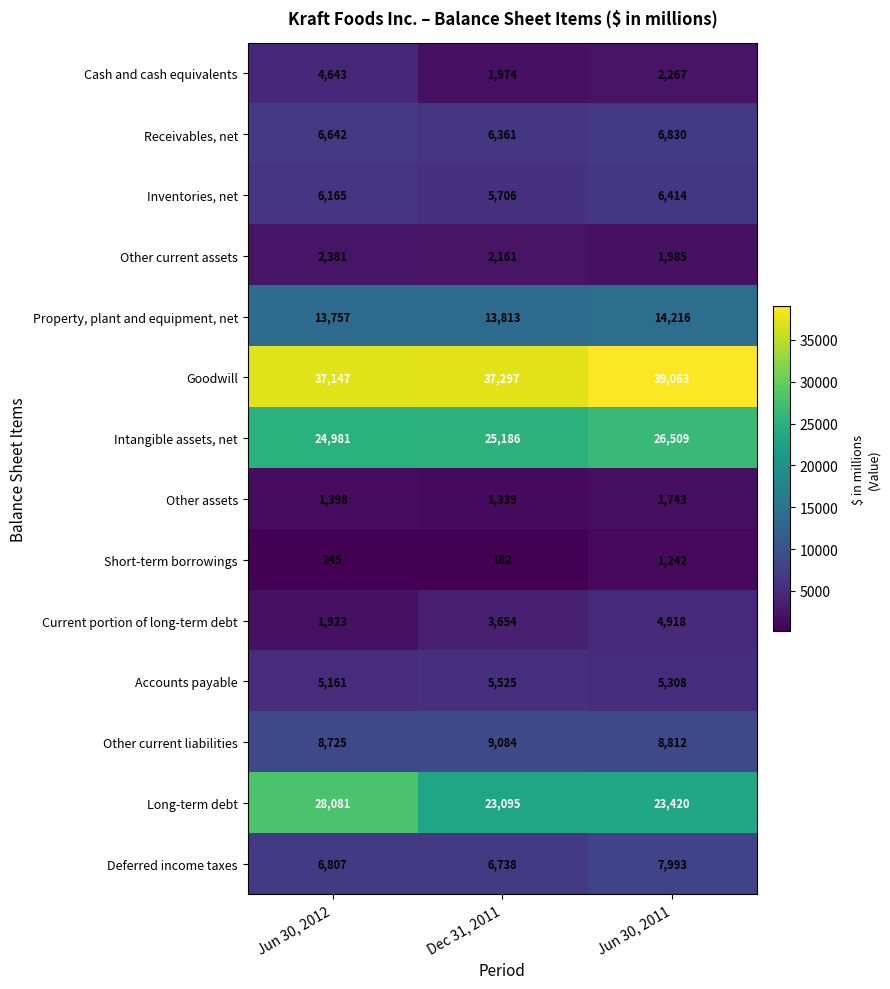

The Long-term debt series shows 23095 at Dec 31, 2011. True or false?

True